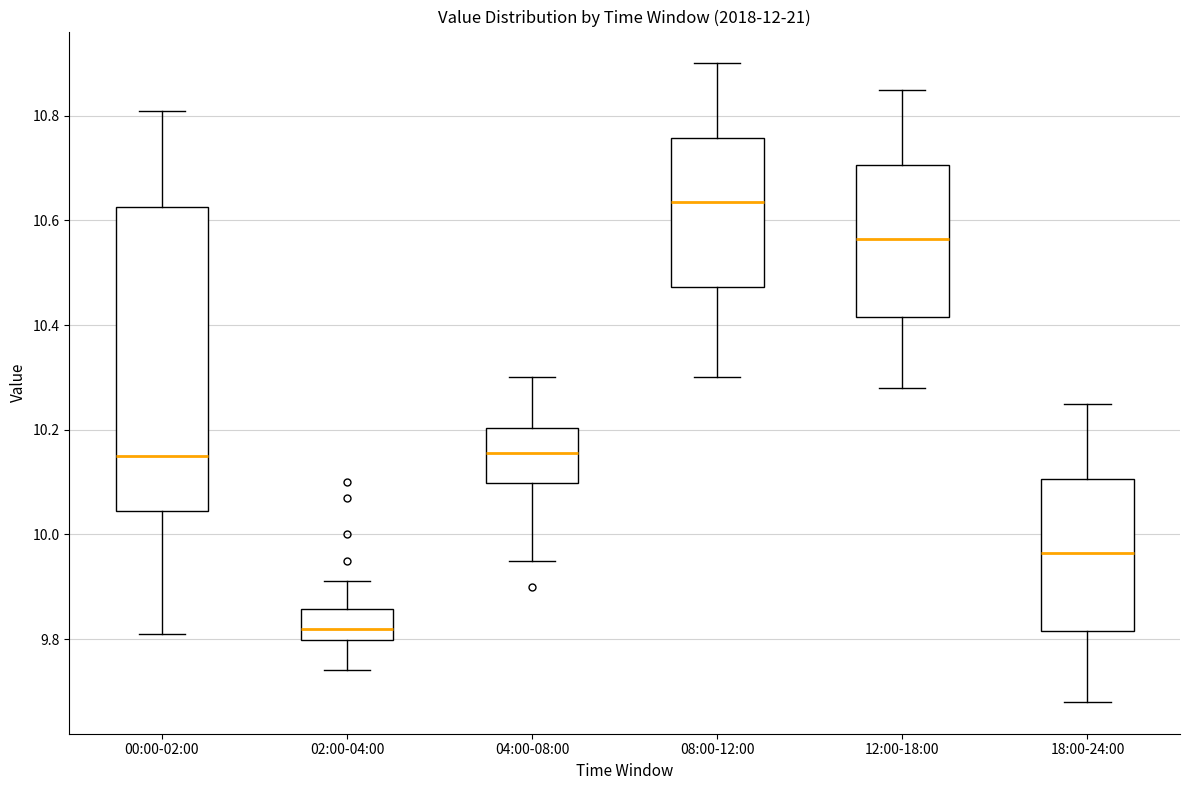

Reading left to right, transcribe this box plot: for each box, give where its median line is, the range the box spans, and where its two whiskers end, as read against the y-axis. The values are not printed on the chart, so give them approximately, as read against the axis.

00:00-02:00: median 10.16, box 10.04 to 10.62, whiskers 9.82 to 10.82
02:00-04:00: median 9.82, box 9.80 to 9.86, whiskers 9.74 to 9.92
04:00-08:00: median 10.16, box 10.10 to 10.20, whiskers 9.96 to 10.30
08:00-12:00: median 10.64, box 10.48 to 10.76, whiskers 10.30 to 10.90
12:00-18:00: median 10.56, box 10.42 to 10.70, whiskers 10.28 to 10.86
18:00-24:00: median 9.96, box 9.82 to 10.10, whiskers 9.68 to 10.26